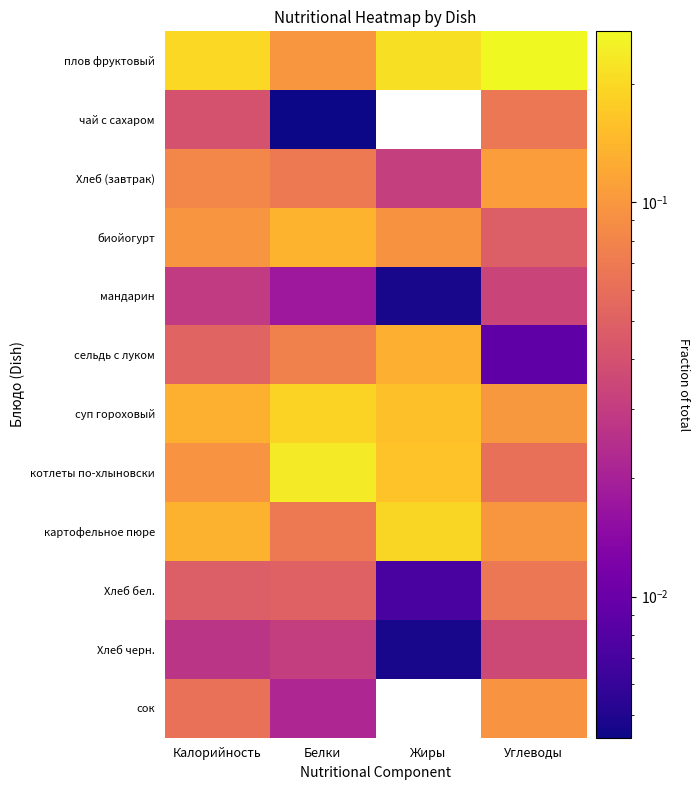

List the series in order of their peak value, highest first.

плов фруктовый, котлеты по-хлыновски, картофельное пюре, суп гороховый, биойогурт, сельдь с луком, Хлеб (завтрак), сок, чай с сахаром, Хлеб бел., Хлеб черн., мандарин